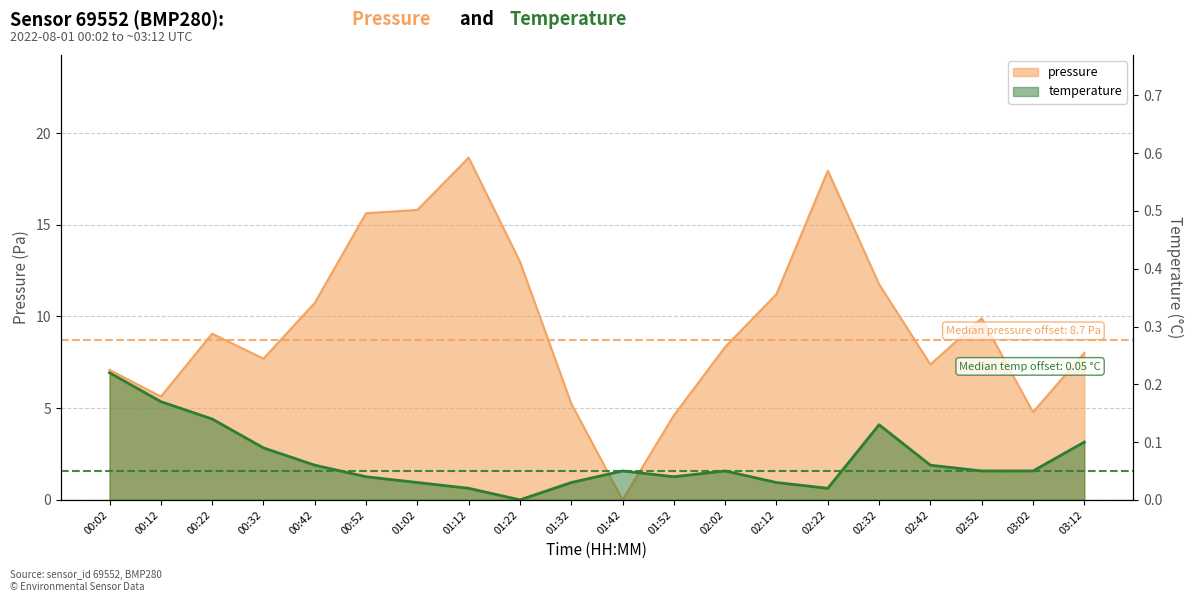

What are all the series names shown in the legend?

pressure, temperature